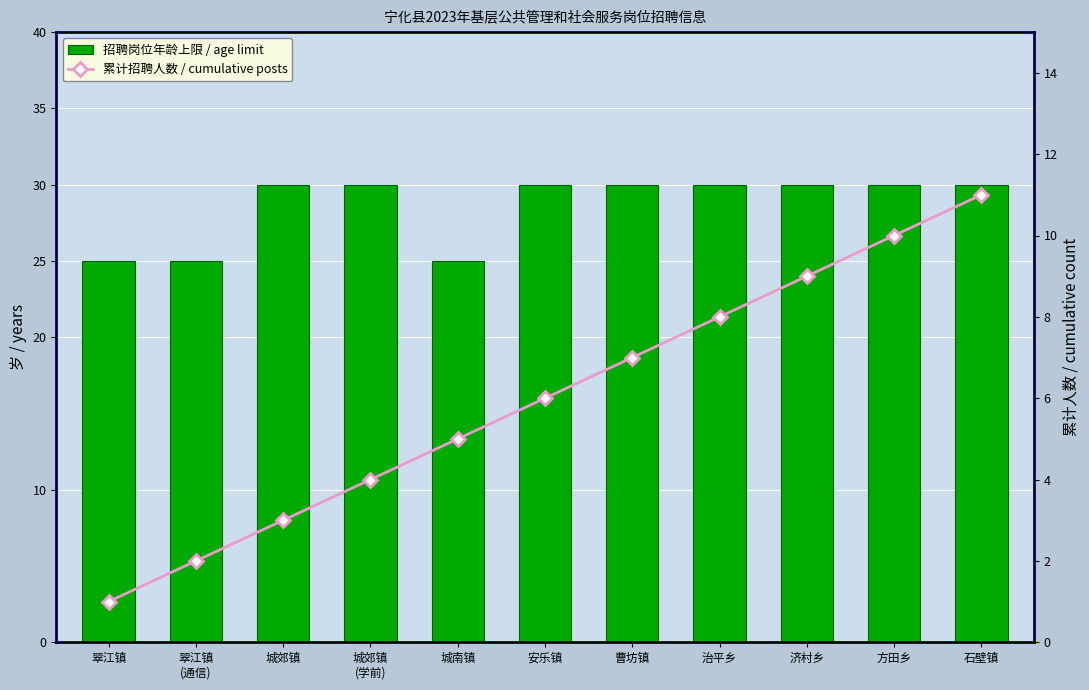

True or false: 招聘岗位年龄上限 / age limit has a value of 47 at 城郊镇
(学前).

False